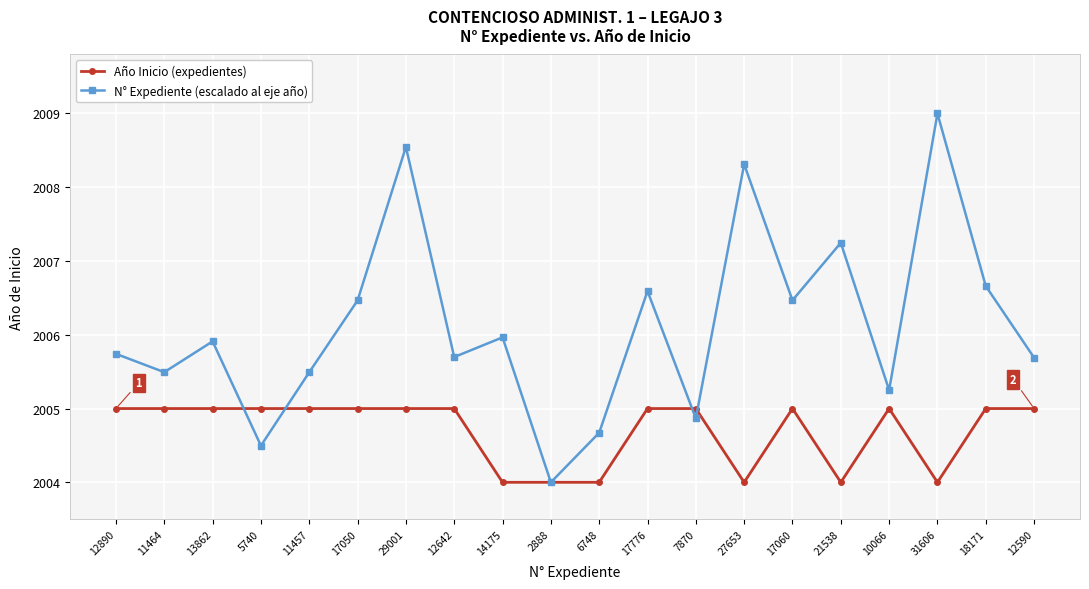

Count the number of categories in the chart.

20